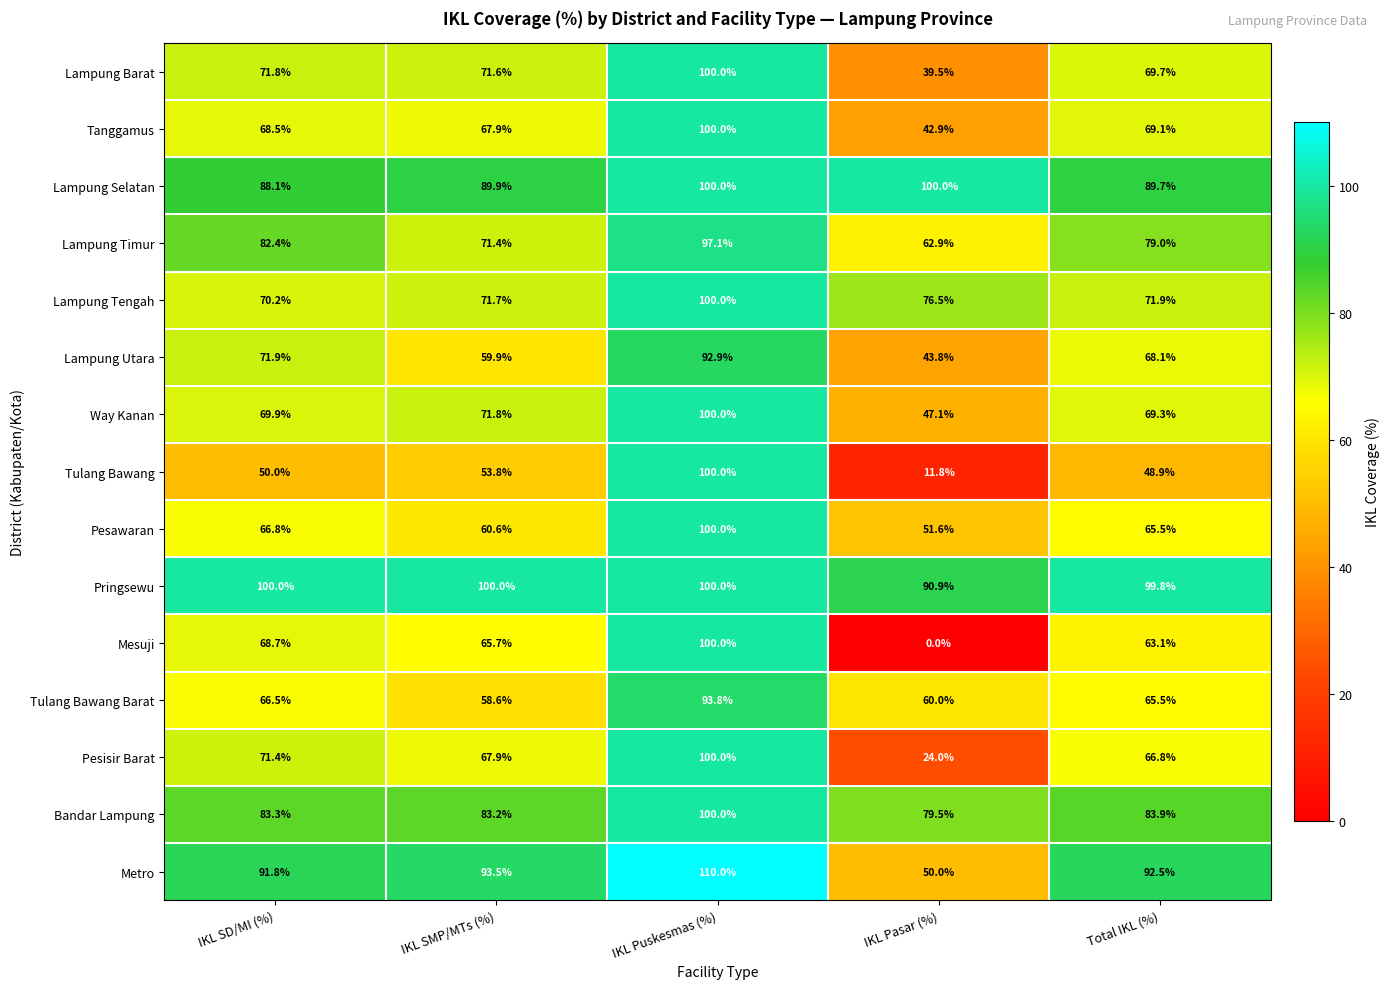

At which label does Lampung Selatan first exceed 89?

IKL SMP/MTs (%)